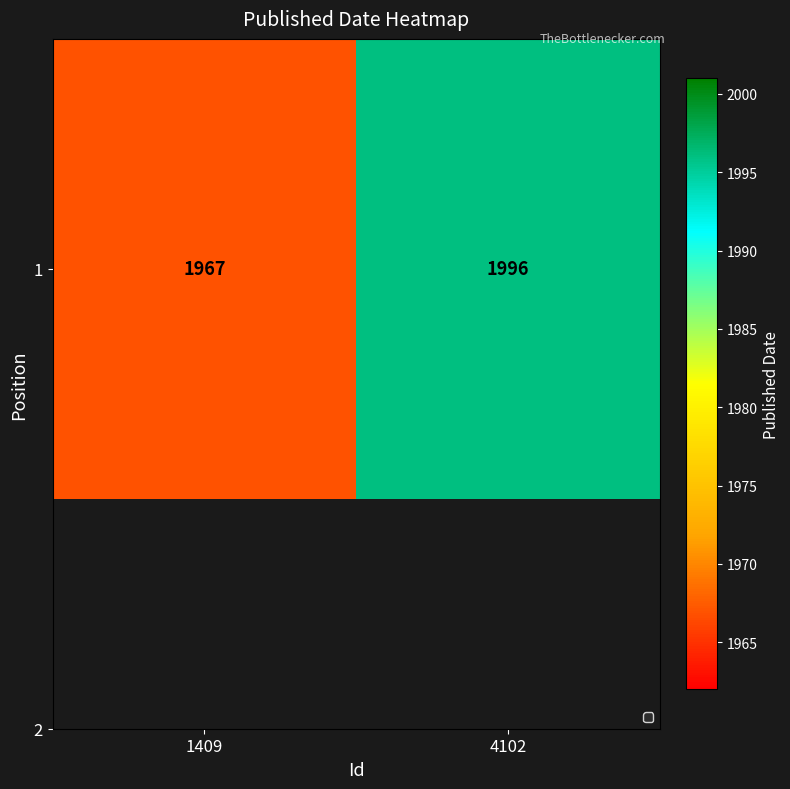

The chart shows a value of 928 at 1409. True or false?

False